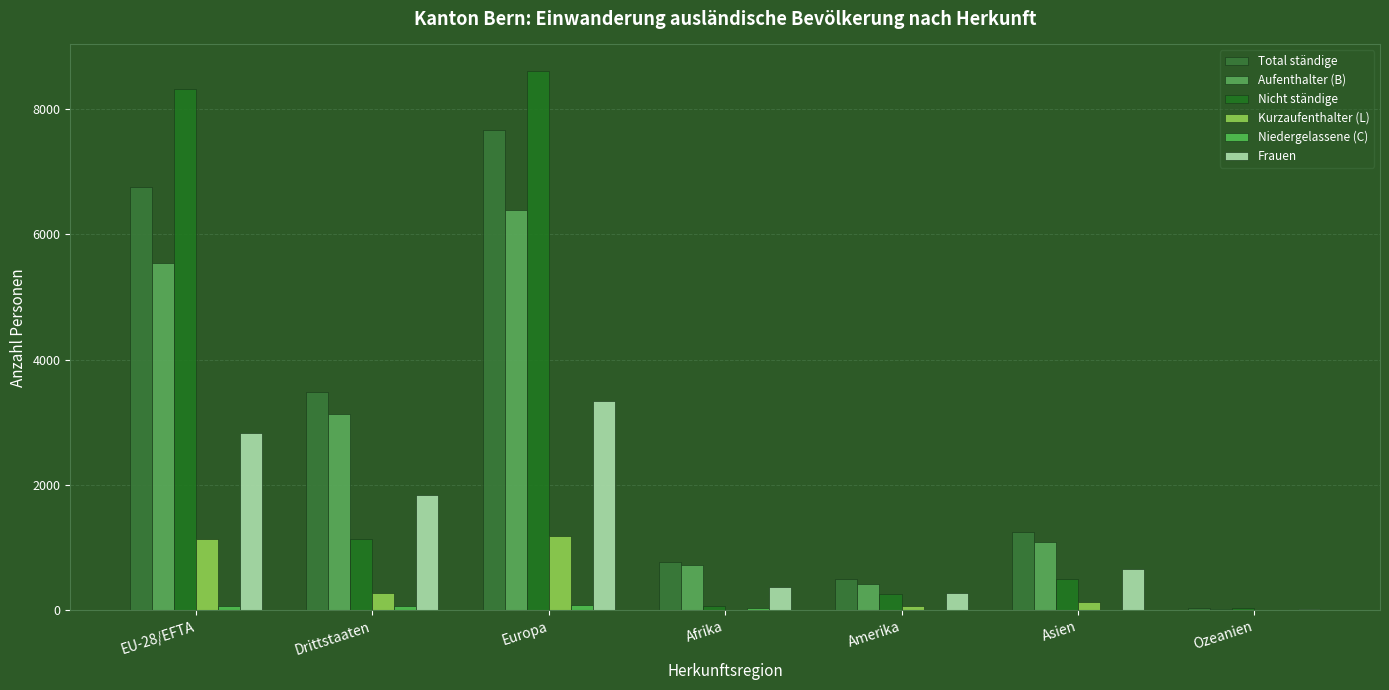

Reading left to right, transcribe all the data shown in this chart.

Total ständige: EU-28/EFTA=6756	Drittstaaten=3481	Europa=7669	Afrika=770	Amerika=496	Asien=1243	Ozeanien=32
Aufenthalter (B): EU-28/EFTA=5548	Drittstaaten=3139	Europa=6395	Afrika=727	Amerika=419	Asien=1093	Ozeanien=28
Nicht ständige: EU-28/EFTA=8322	Drittstaaten=1142	Europa=8599	Afrika=66	Amerika=264	Asien=502	Ozeanien=32
Kurzaufenthalter (L): EU-28/EFTA=1132	Drittstaaten=275	Europa=1190	Afrika=8	Amerika=66	Asien=138	Ozeanien=4
Niedergelassene (C): EU-28/EFTA=76	Drittstaaten=67	Europa=84	Afrika=35	Amerika=11	Asien=12	Ozeanien=0
Frauen: EU-28/EFTA=2830	Drittstaaten=1843	Europa=3334	Afrika=376	Amerika=275	Asien=662	Ozeanien=13